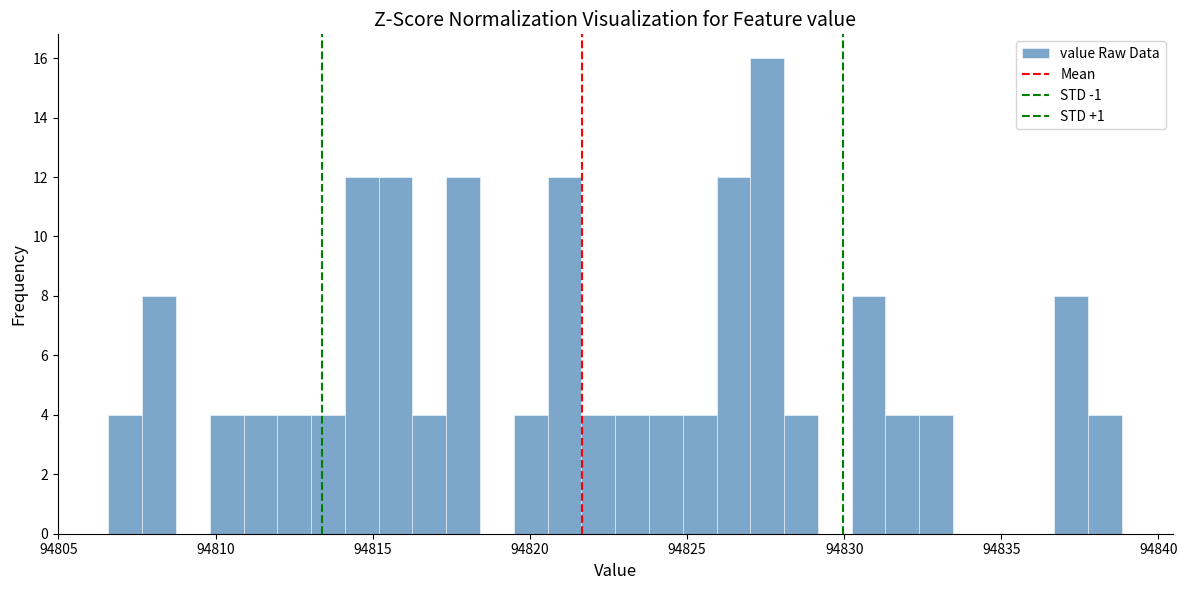

Read against the x-axis, roughly where is the centre of the tallest bar?

94827.5